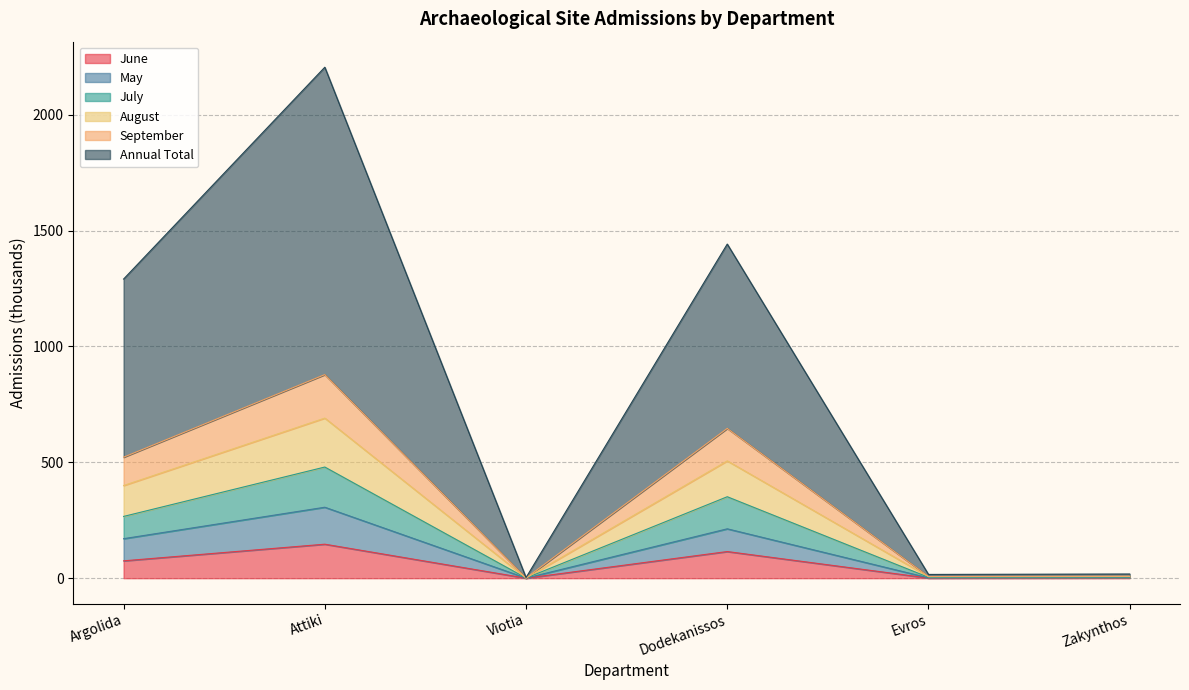

At how many categories does at least one series exceed 1107?

3